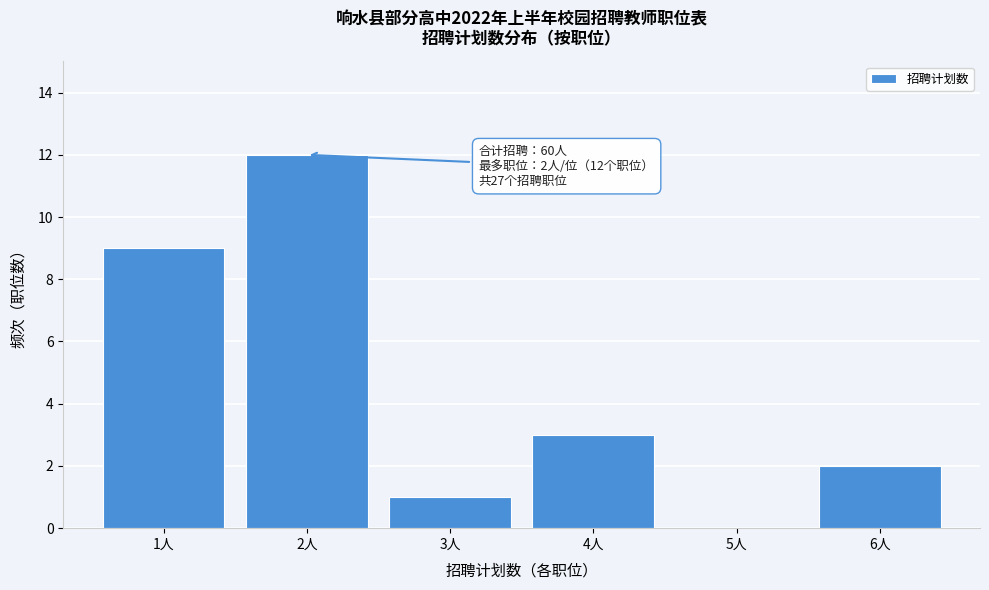

Over which range of the x-axis is the bar tallest?

1.5 to 2.5